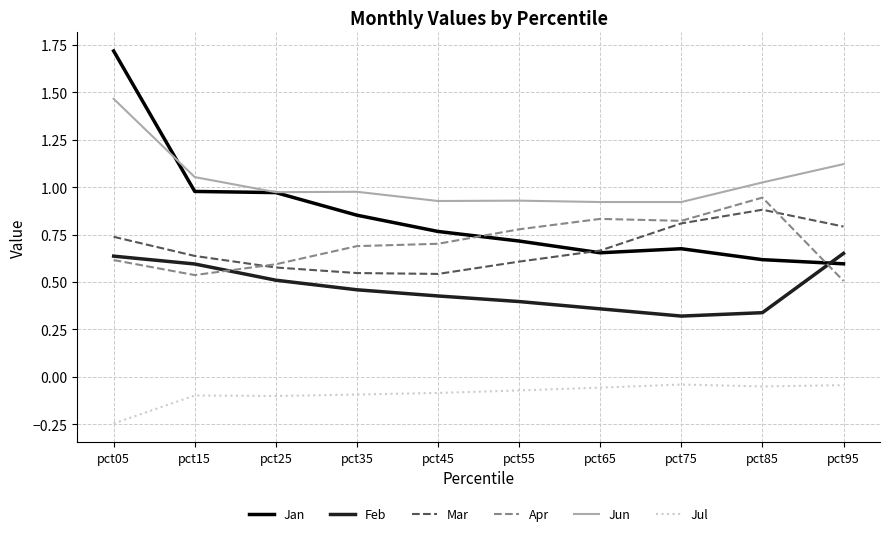

Where is Apr nearest to the value 0?

pct95